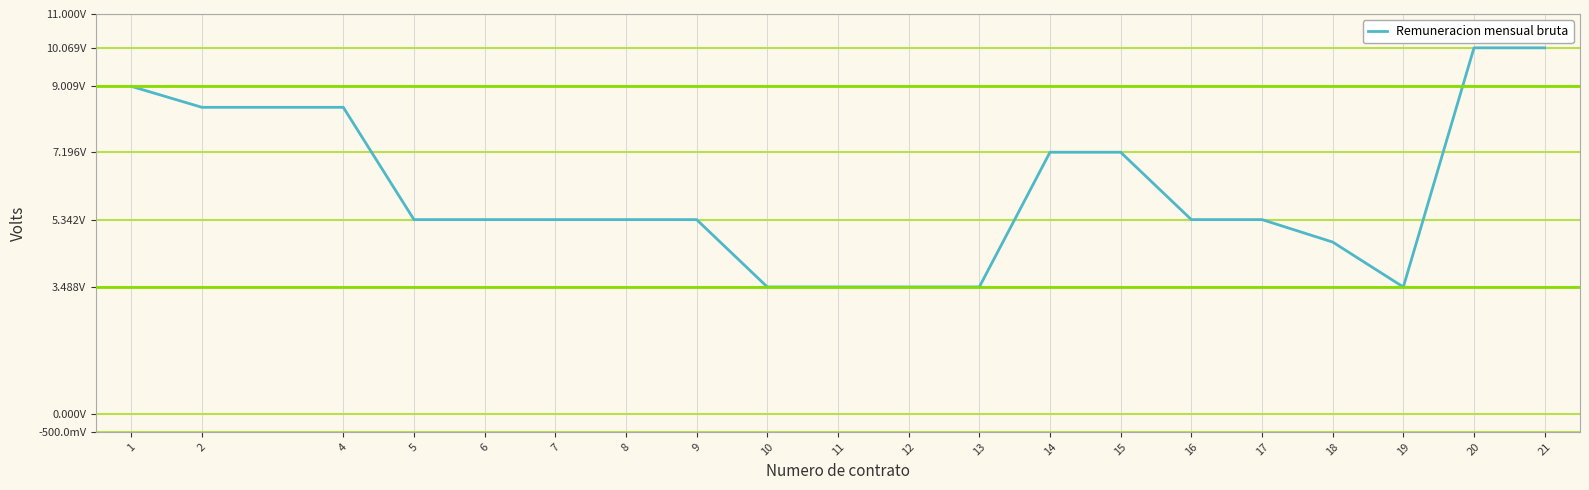

What is the value of the 17th point from the left?

4724